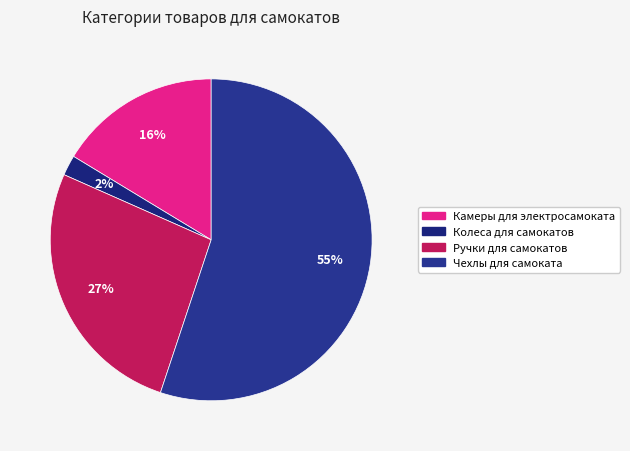

What is the smallest slice in the pie chart?

Колеса для самокатов